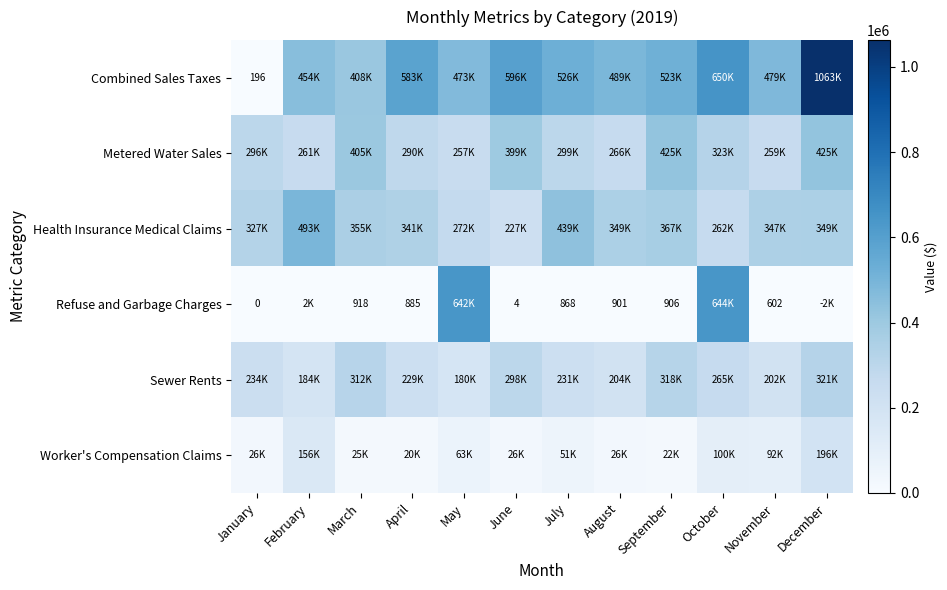

At which label does Sewer Rents first exceed 233862?

January